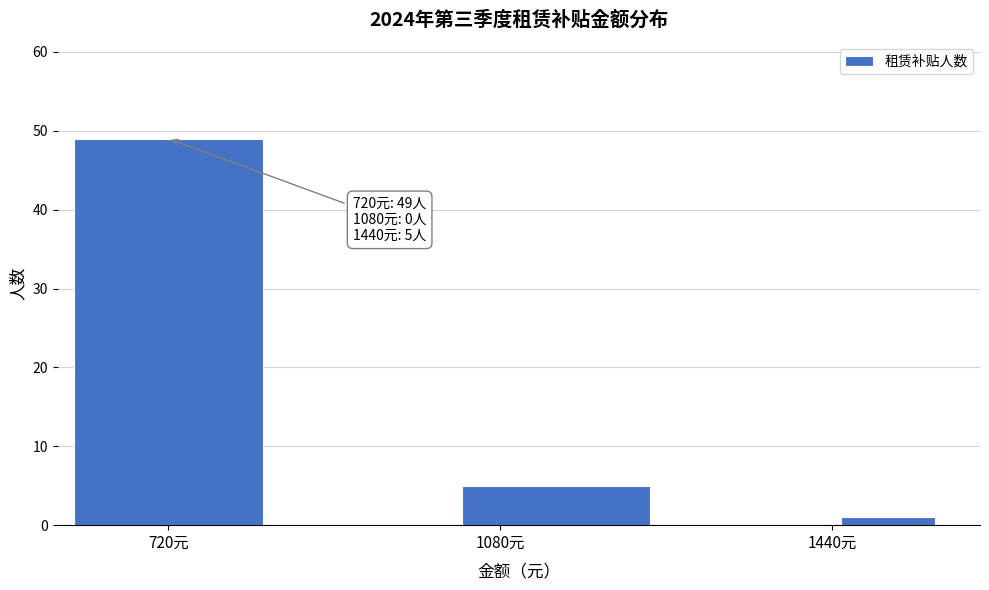

Around what value on the x-axis is the tallest bar? Give the approximate position of its centre, as read against the axis.

700